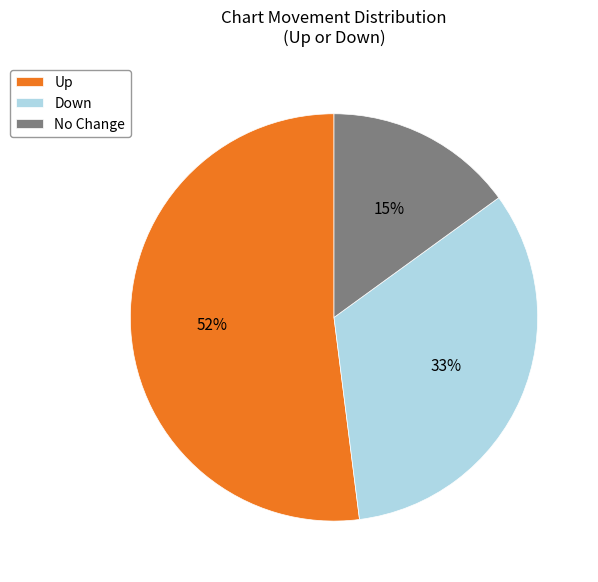

What is the ratio of the value at No Change to the value at Down?

0.5